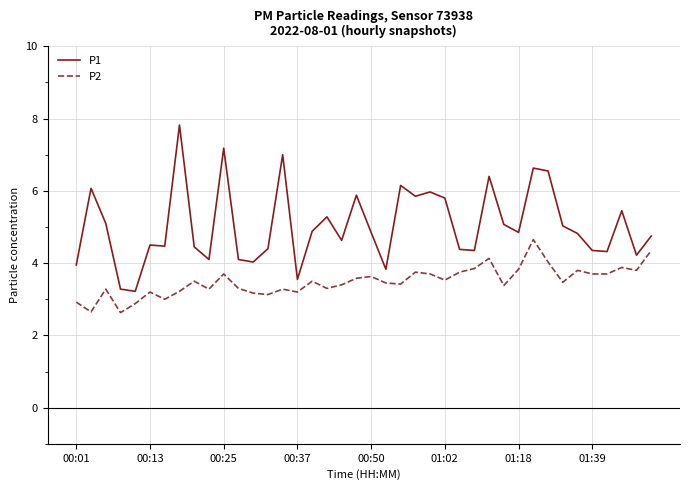

True or false: P1 and P2 cross at least once.

False